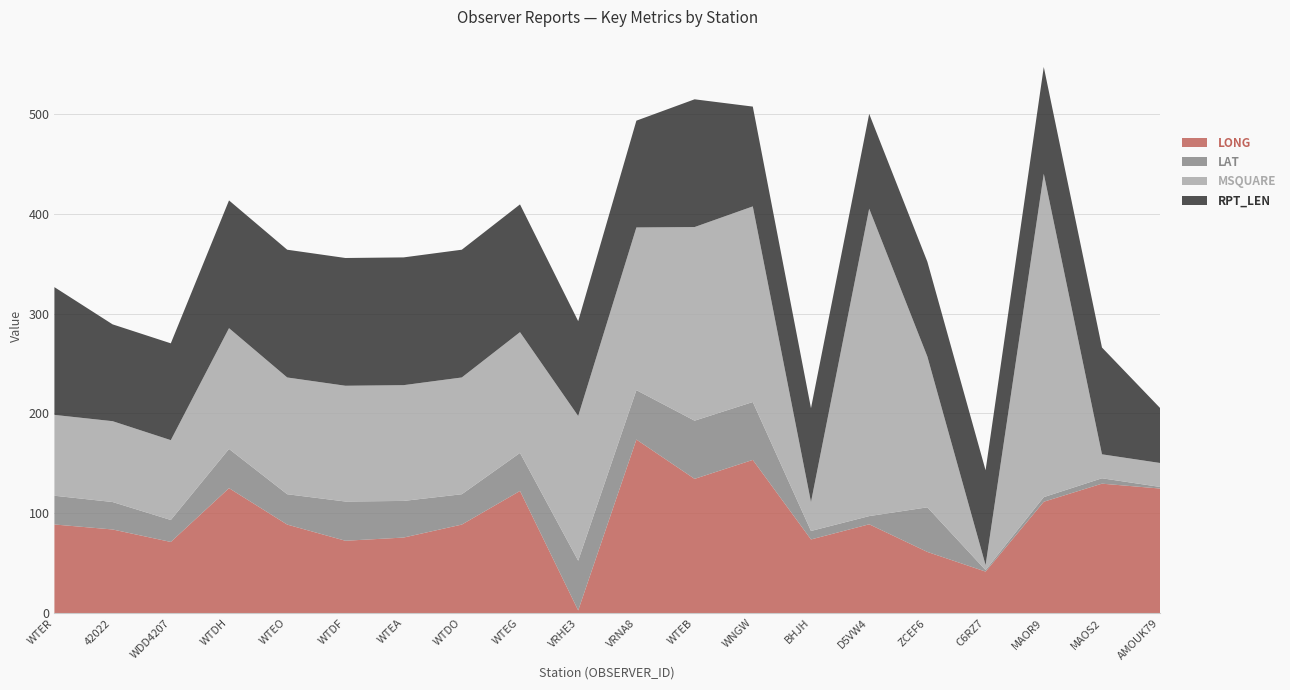

Reading left to right, list all the values displayed in this chart.

LONG: WTER=88.7	42022=83.7	WDD4207=71.2	WTDH=125.1	WTEO=88.6	WTDF=72.4	WTEA=75.6	WTDO=88.6	WTEG=122.3	VRHE3=2.6	VRNA8=173.8	WTEB=134.4	WNGW=153.4	BHJH=73.7	D5VW4=88.9	ZCEF6=61.2	C6RZ7=41.5	MAOR9=111.5	MAOS2=129.6	AMOUK79=124.7
LAT: WTER=28.8	42022=27.5	WDD4207=22.0	WTDH=39.3	WTEO=30.4	WTDF=39.3	WTEA=36.7	WTDO=30.4	WTEG=38.1	VRHE3=49.8	VRNA8=49.5	WTEB=58.3	WNGW=58.0	BHJH=8.5	D5VW4=8.2	ZCEF6=44.7	C6RZ7=1.5	MAOR9=4.6	MAOS2=5.4	AMOUK79=1.6
MSQUARE: WTER=81.0	42022=81.0	WDD4207=80.0	WTDH=121.0	WTEO=117.0	WTDF=116.0	WTEA=116.0	WTDO=117.0	WTEG=121.0	VRHE3=145.0	VRNA8=163.0	WTEB=194.0	WNGW=196.0	BHJH=29.0	D5VW4=308.0	ZCEF6=151.0	C6RZ7=5.0	MAOR9=324.0	MAOS2=24.0	AMOUK79=24.0
RPT_LEN: WTER=128.0	42022=97.0	WDD4207=97.0	WTDH=128.0	WTEO=128.0	WTDF=128.0	WTEA=128.0	WTDO=128.0	WTEG=128.0	VRHE3=95.0	VRNA8=107.0	WTEB=128.0	WNGW=100.0	BHJH=94.0	D5VW4=95.0	ZCEF6=95.0	C6RZ7=95.0	MAOR9=107.0	MAOS2=107.0	AMOUK79=55.0